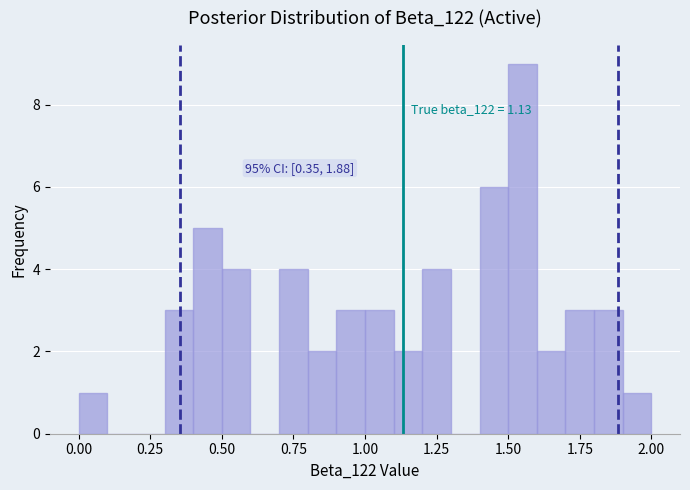

Read against the x-axis, roughly where is the centre of the tallest bar?

1.55